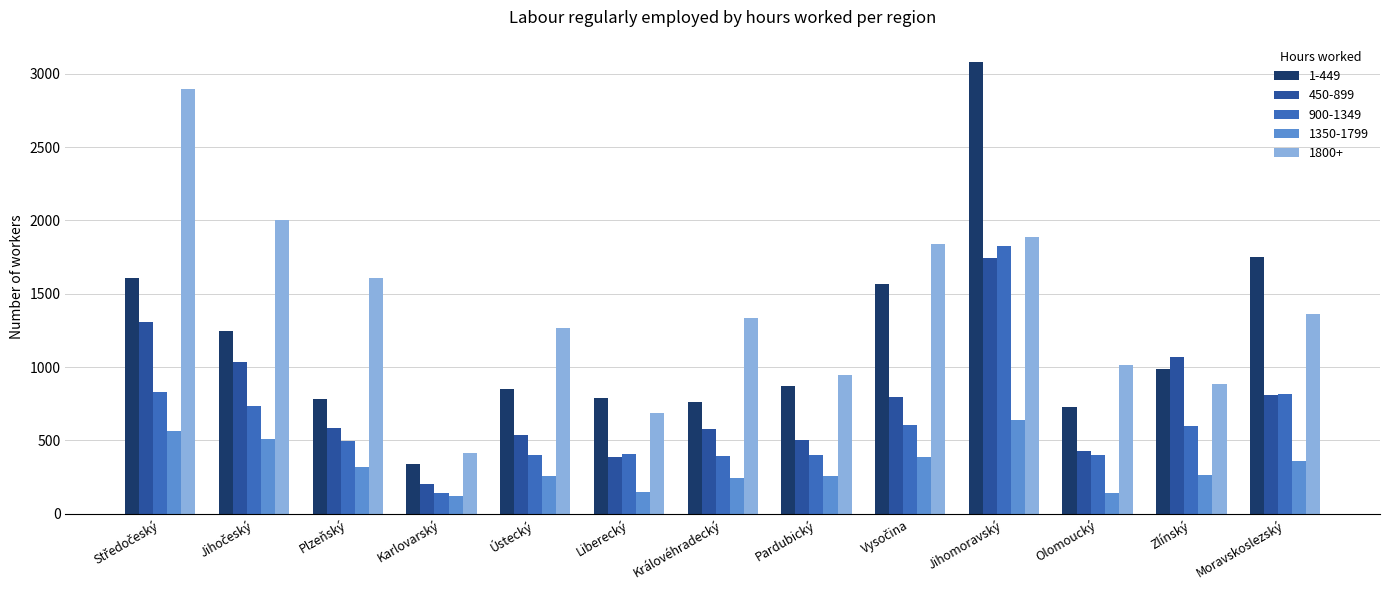

What is the total value across all series at Liberecký?

2428.2